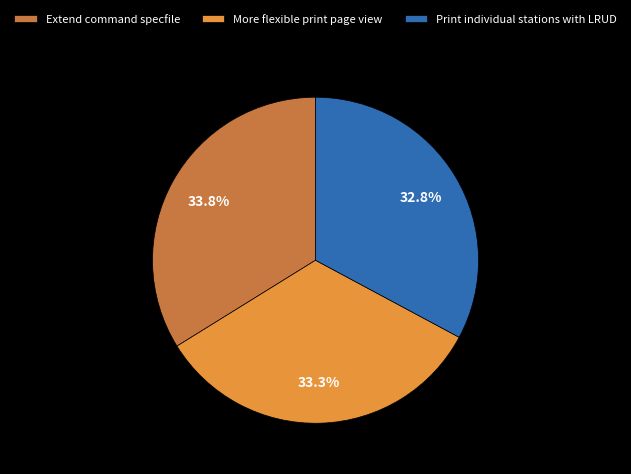

Is Extend command specfile the majority of the pie?

No